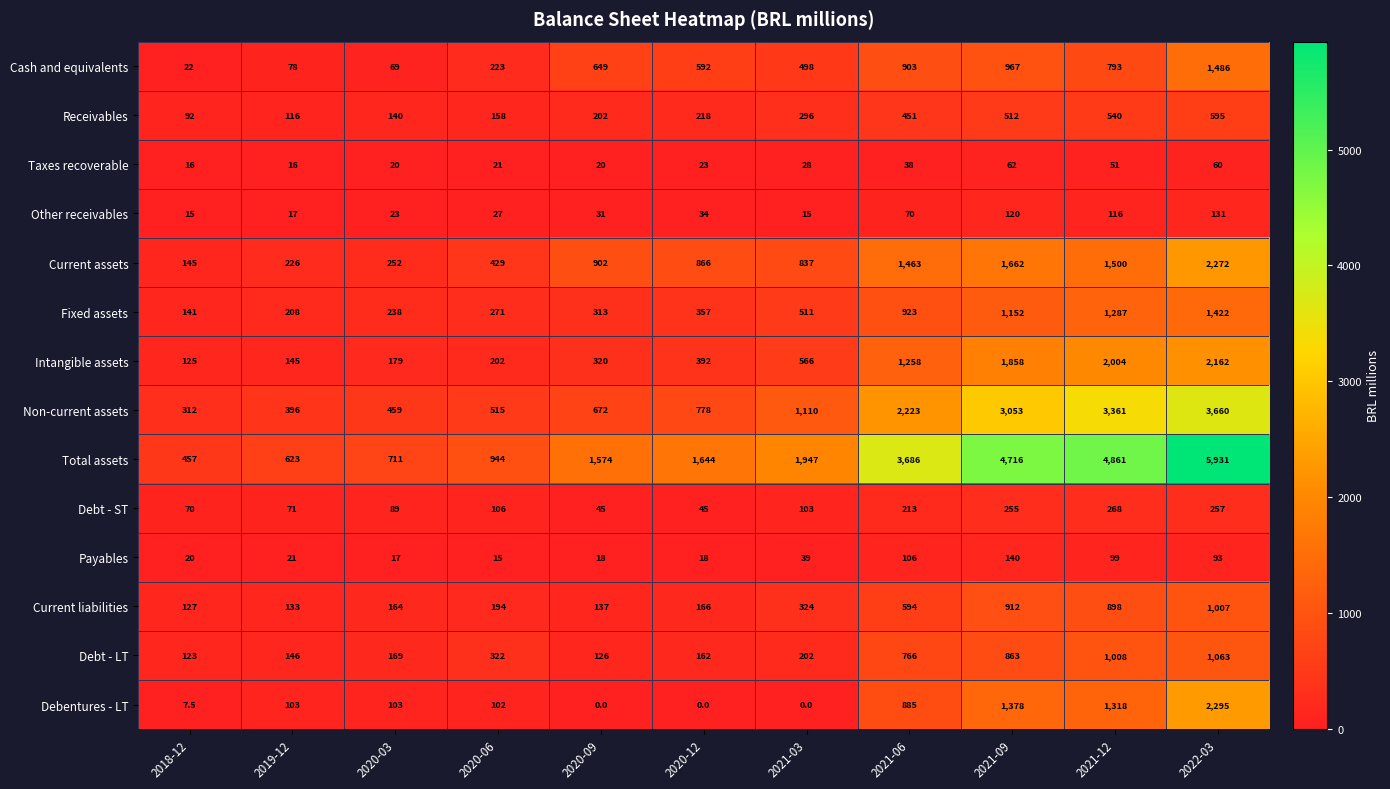

True or false: Payables has a value of 18.0 at 2020-09.

True